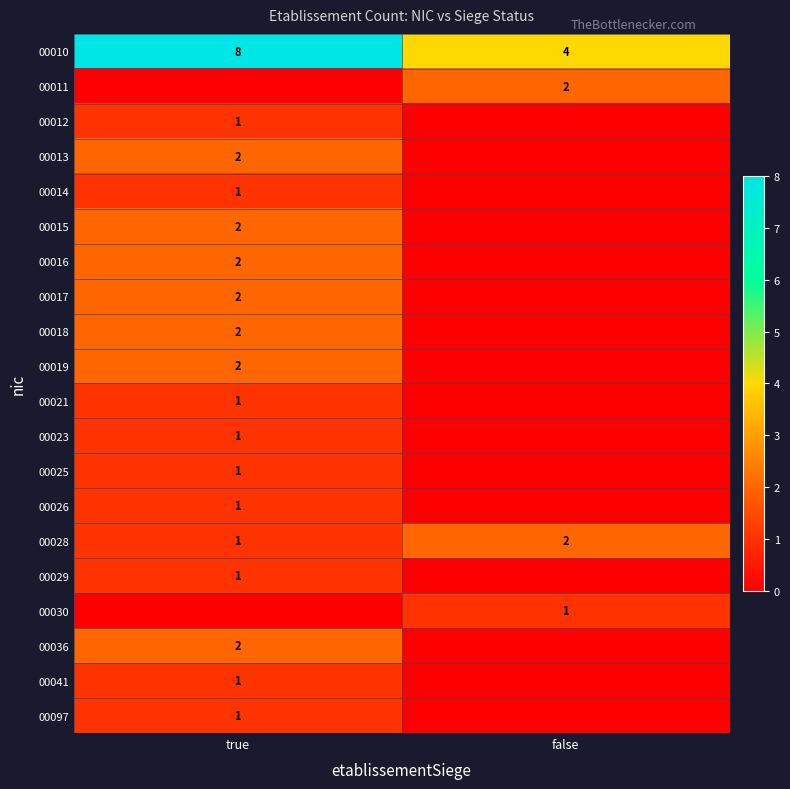

What is the sum of the 00028 values at true and false?

3